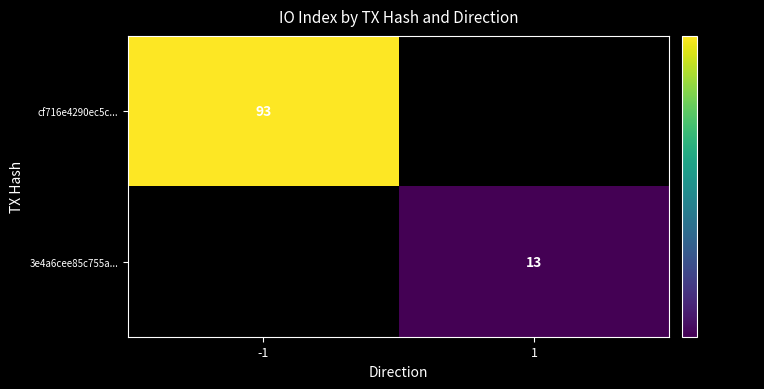

Which has a higher value, -1 or 1?

-1